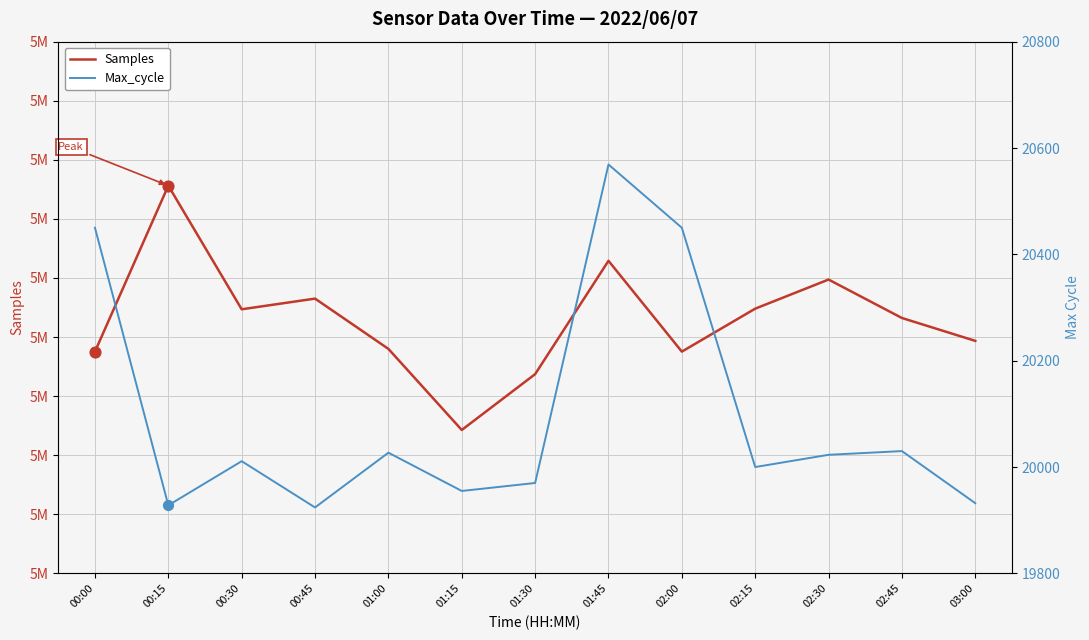

What are all the series names shown in the legend?

Samples, Max_cycle